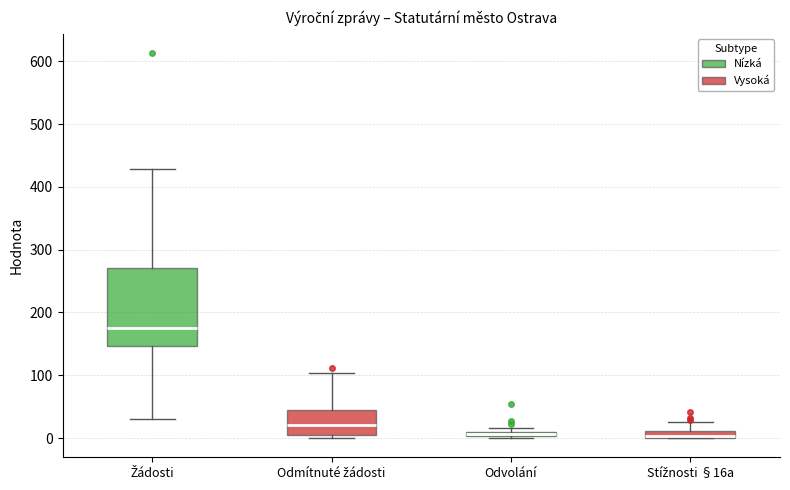

Which box's median line is the highest?

Žádosti